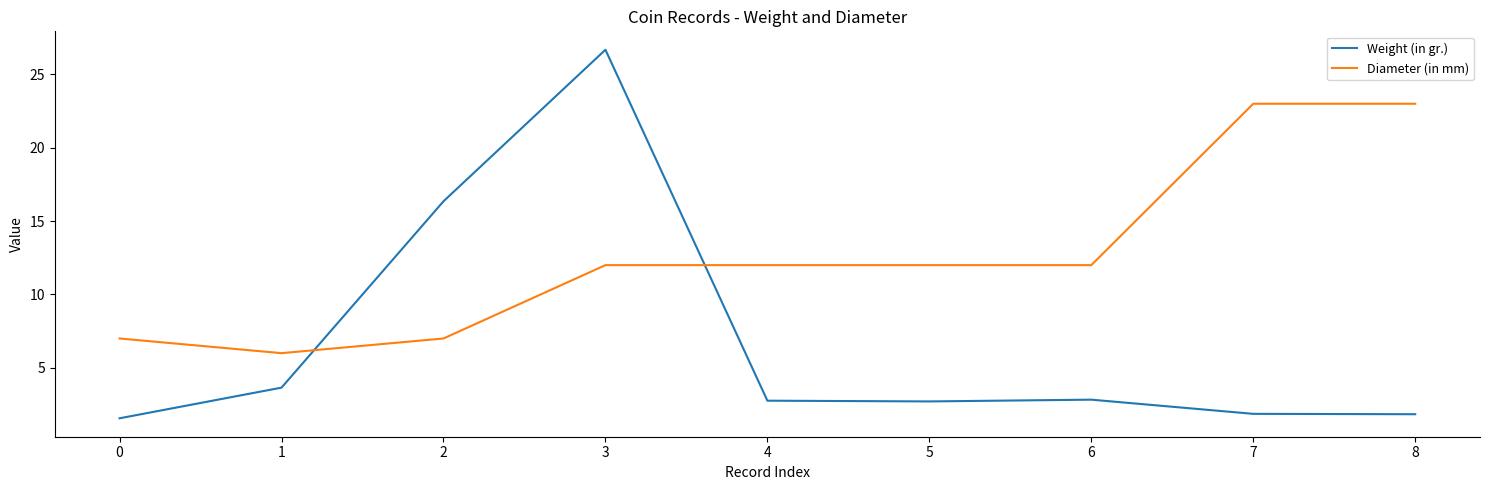

Which series has the largest total across all categories?

Diameter (in mm)